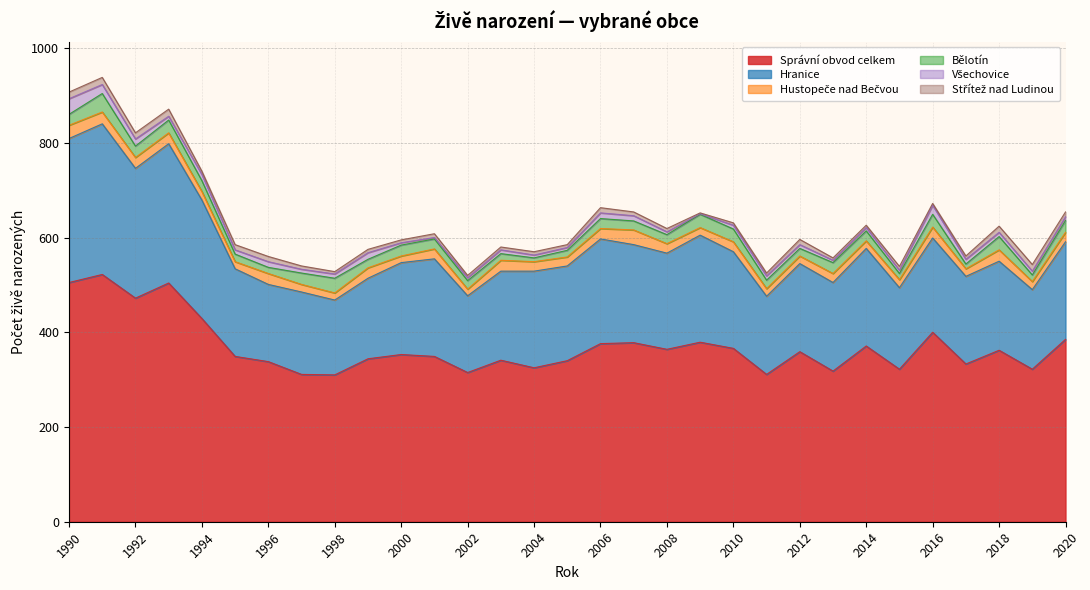

At how many categories does at least one series exceed 359?

14